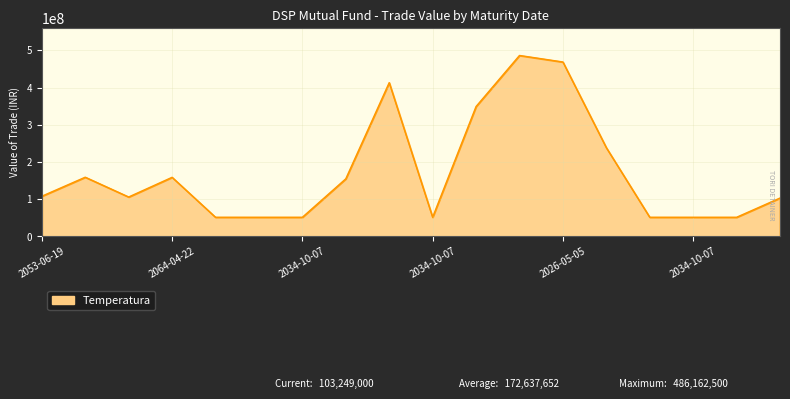

What is the minimum value shown in the chart?

51614500.0